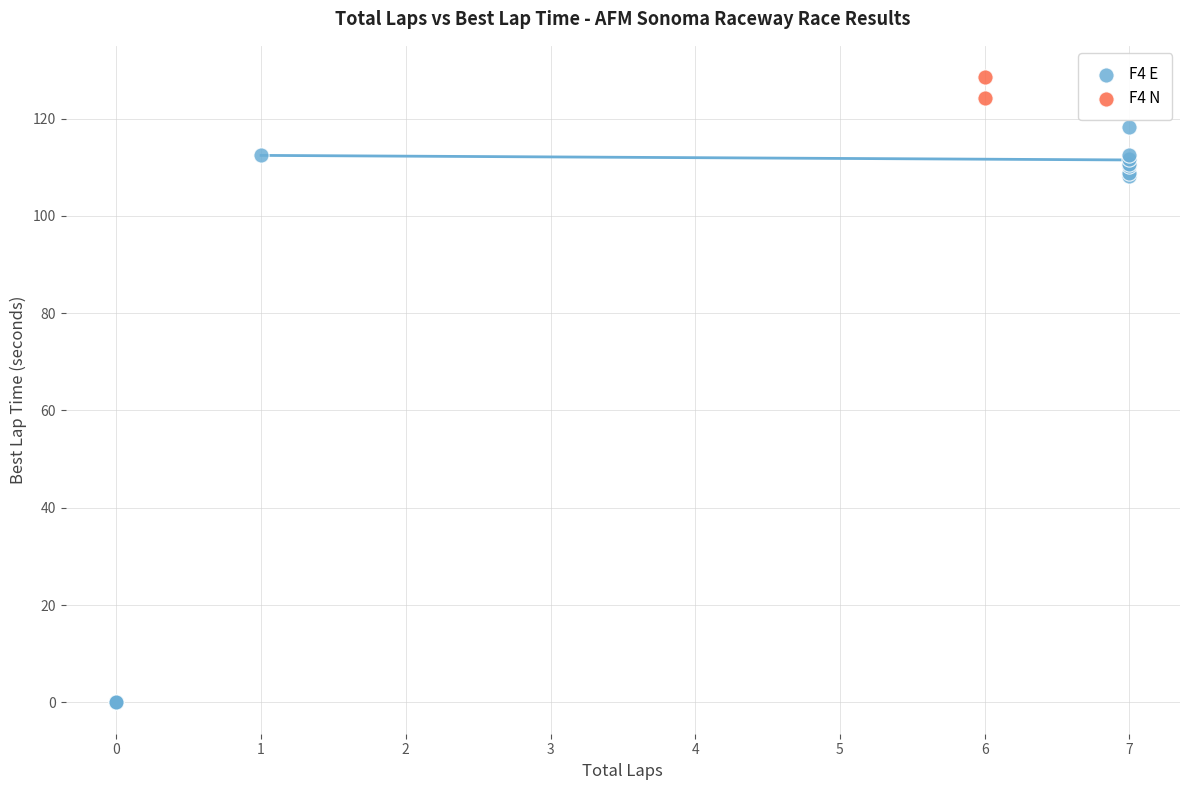

Which series contains the lowest Y value?

F4 E